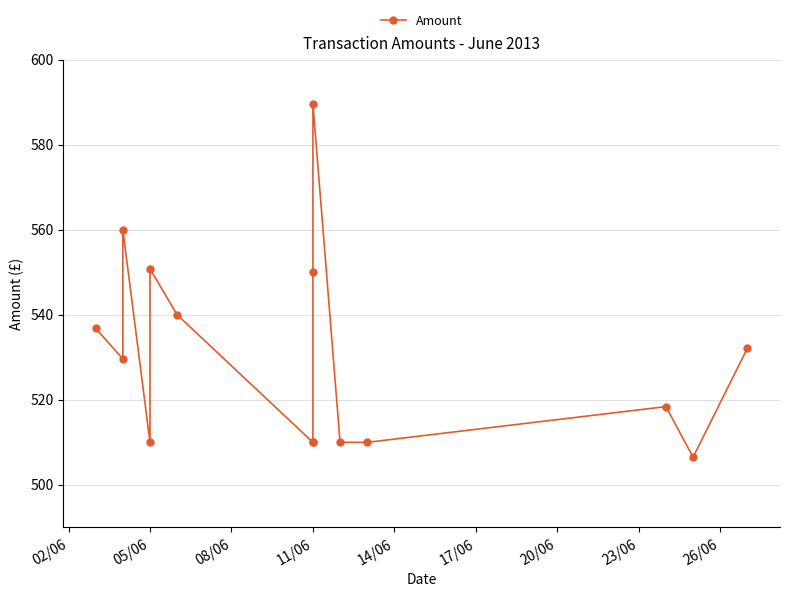

How many lines are shown in the chart?

1